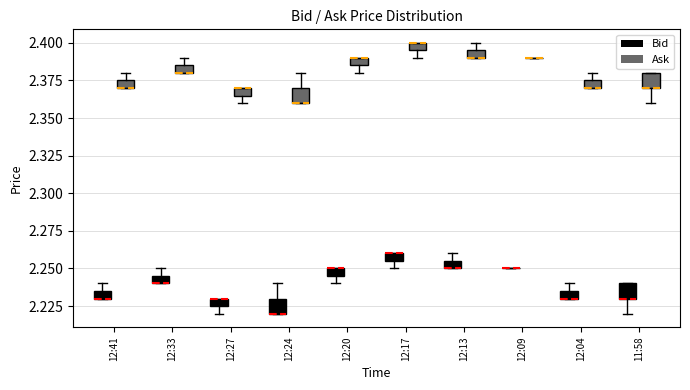

Where is the lower edge of the box for 12:17 (Bid) on the y-axis? The values are not printed on the chart, so give them approximately, as read against the axis.

2.255